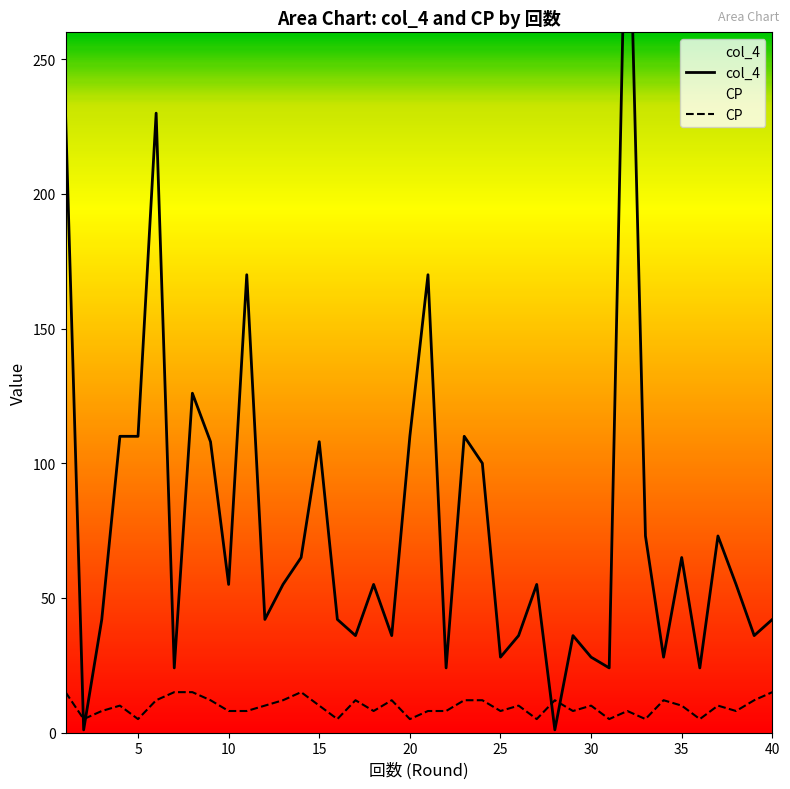

What is the difference between the col_4 values at 6 and 18?

175